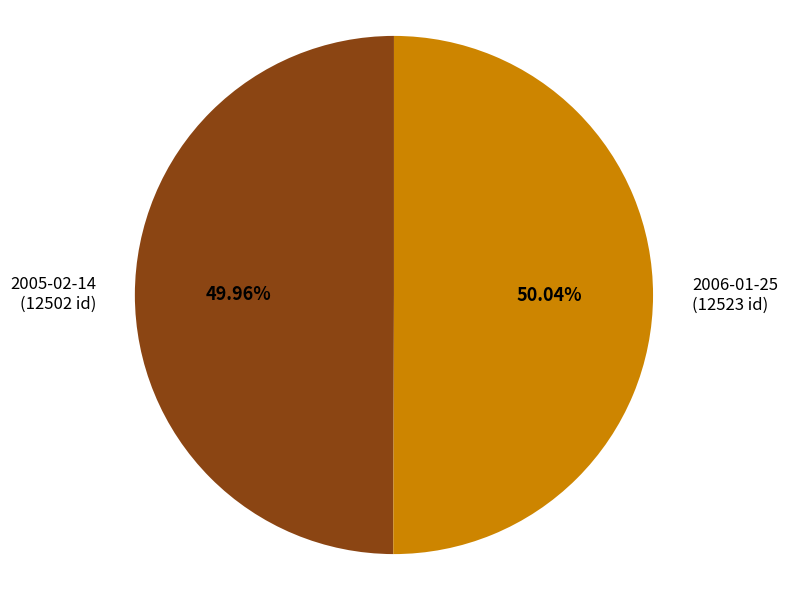

What portion of the pie excludes 2005-02-14?

50.0%